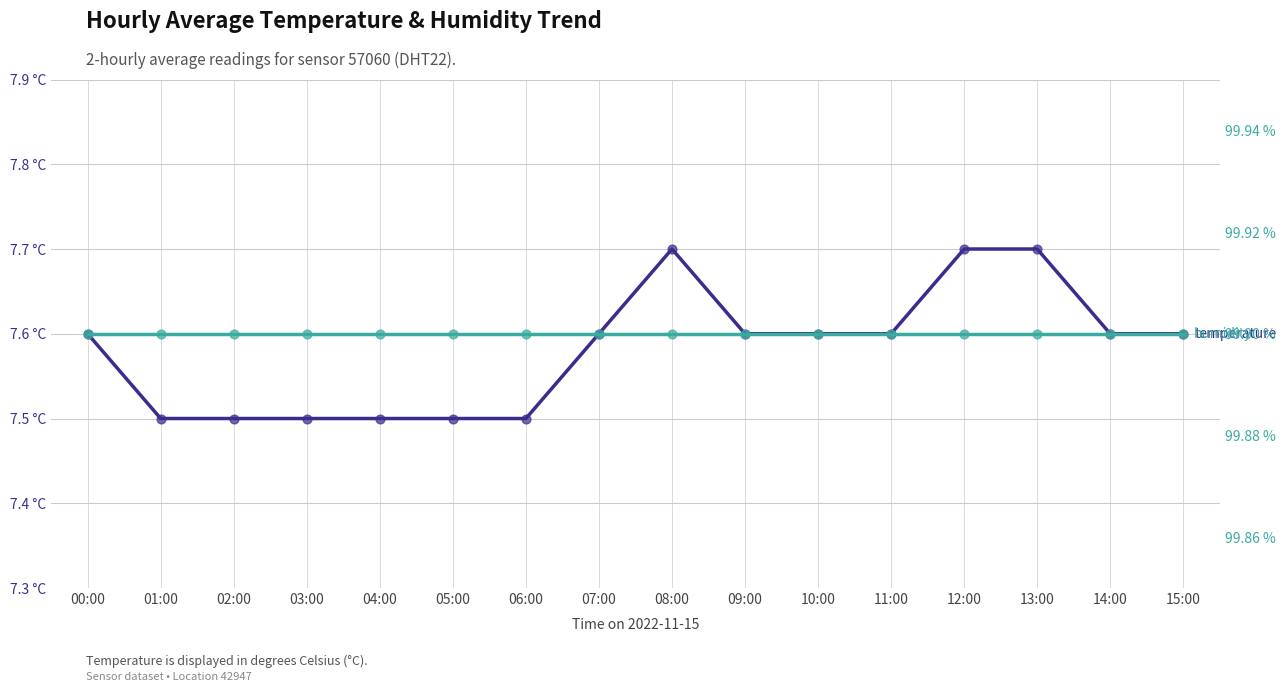

Which series has the largest total across all categories?

humidity